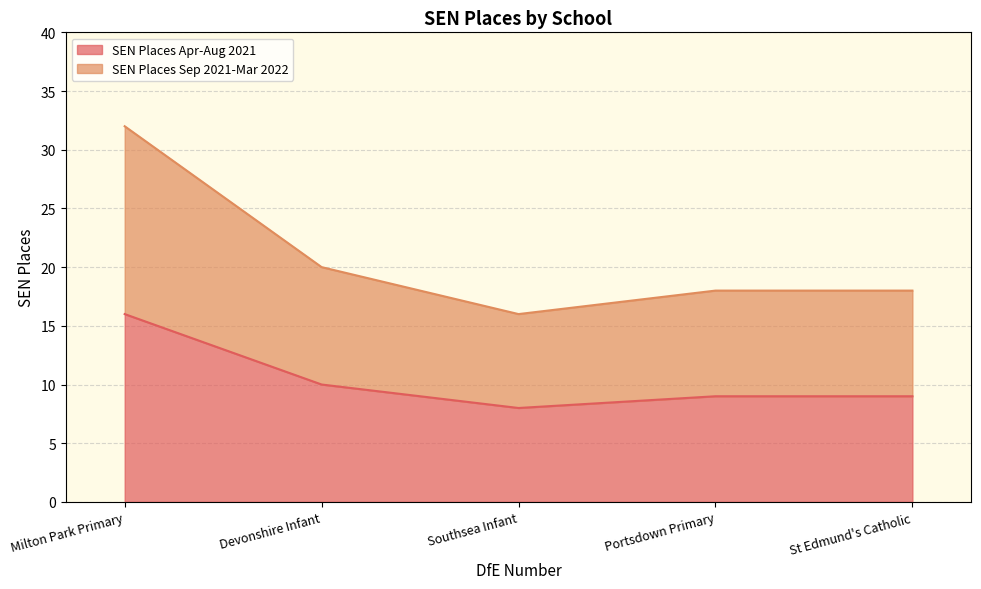

Which series has the widest spread of values?

SEN Places Sep 2021-Mar 2022